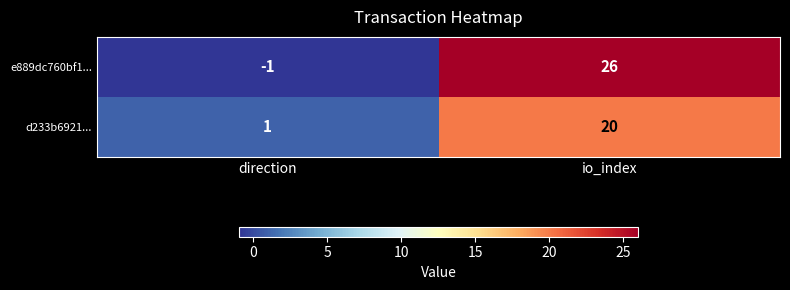

How many data points does each series have?

2